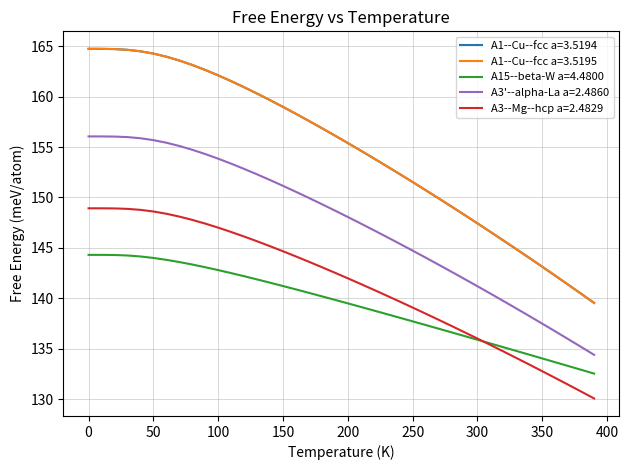

Is this an area chart (filled region under the line)?

No